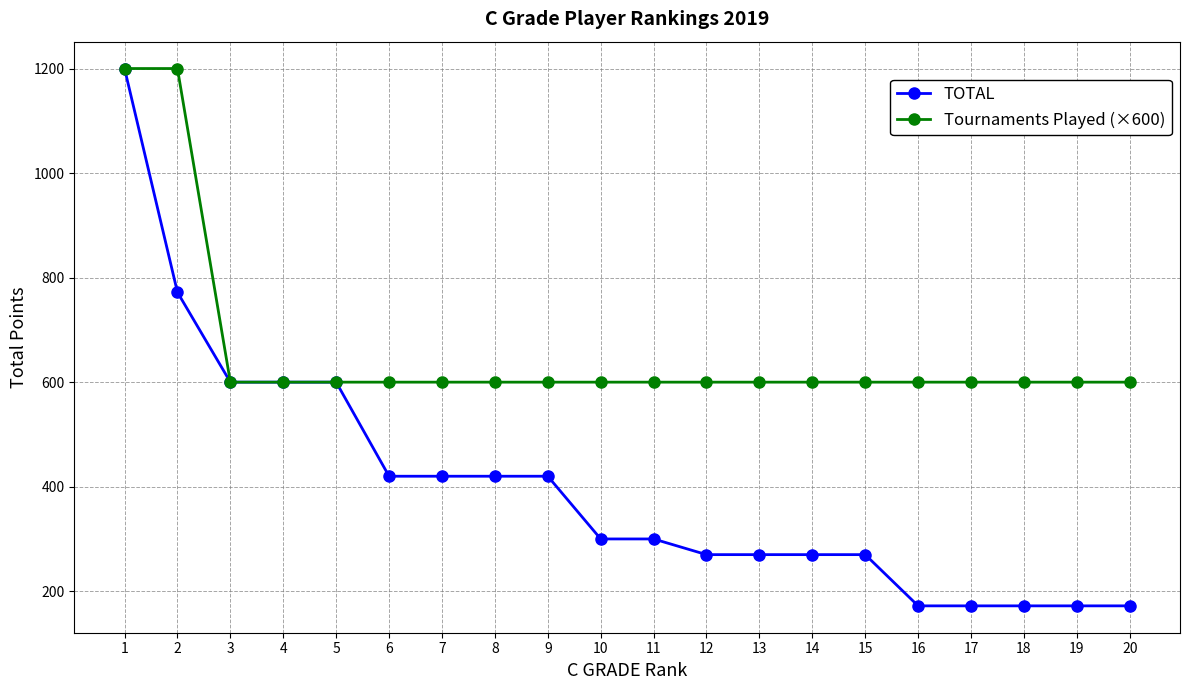

What is the total value across all series at 9?

1020